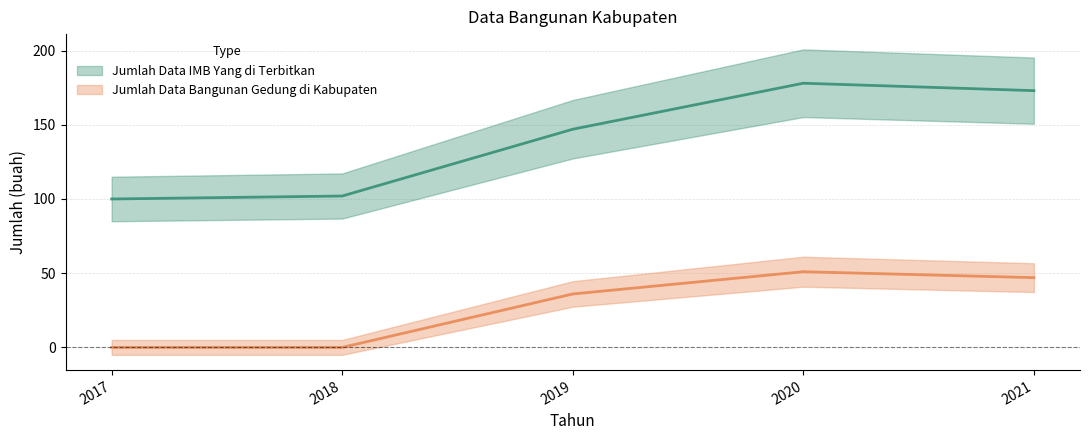

Reading left to right, extract all data points from this chart.

Jumlah Data IMB Yang di Terbitkan: 2017=100	2018=102	2019=147	2020=178	2021=173
Jumlah Data Bangunan Gedung di Kabupaten: 2017=0	2018=0	2019=36	2020=51	2021=47